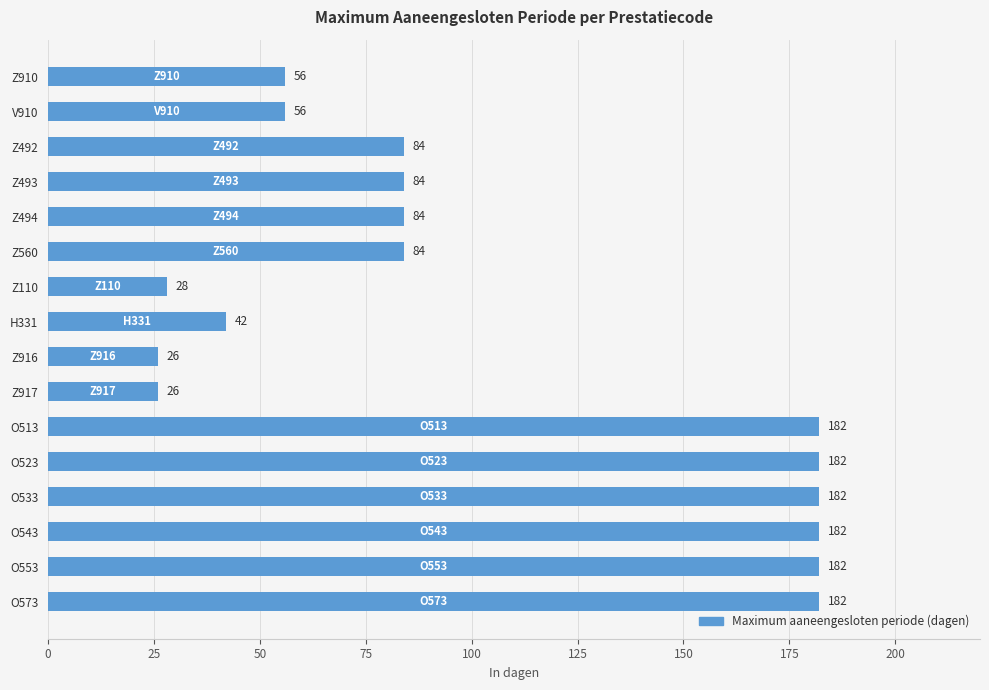

Reading bottom to top, what are all the values shown in this chart?

O573=182	O553=182	O543=182	O533=182	O523=182	O513=182	Z917=26	Z916=26	H331=42	Z110=28	Z560=84	Z494=84	Z493=84	Z492=84	V910=56	Z910=56